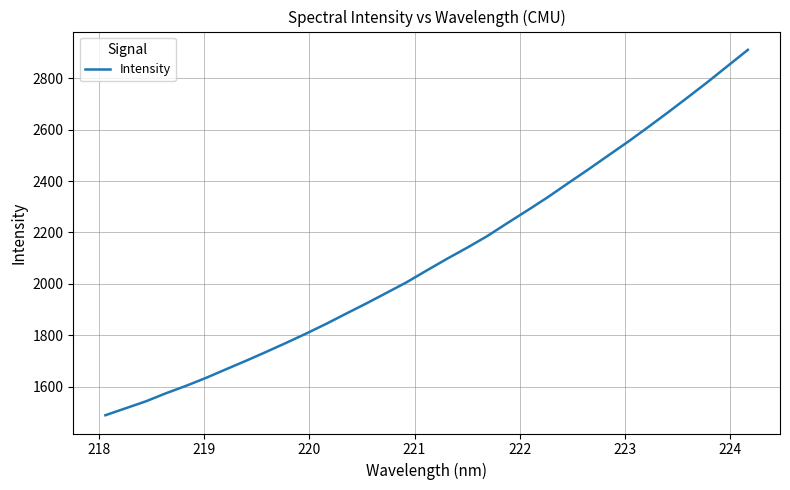

What is the smallest value displayed?

1488.9